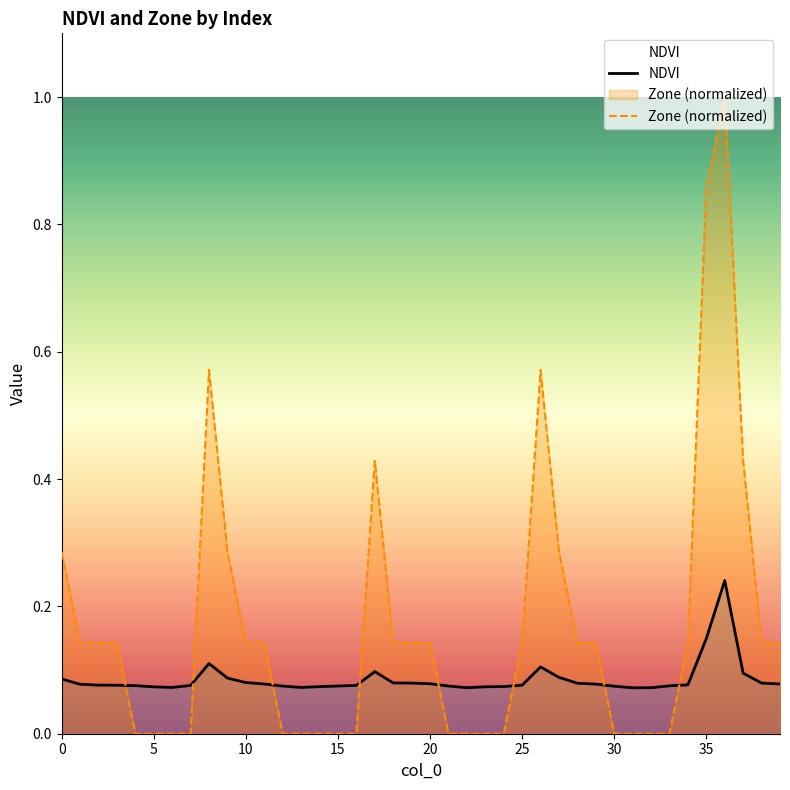

At 39, list the series in order from largest to smallest.

Zone (normalized), NDVI